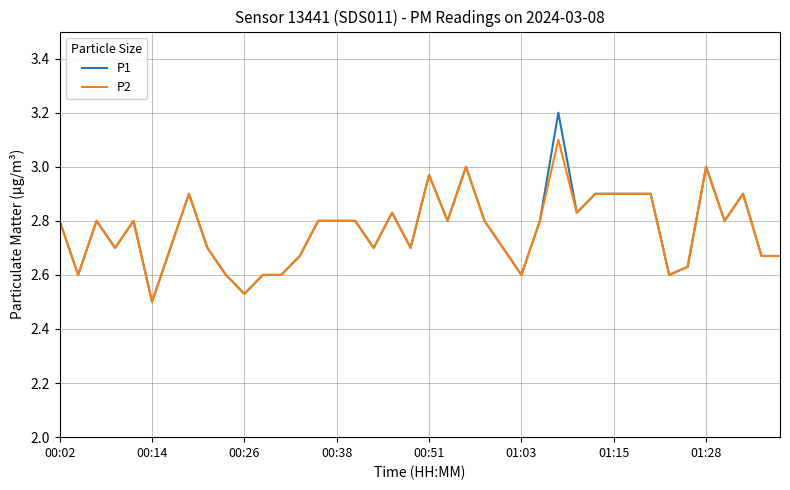

List the series in order of their peak value, lowest first.

P2, P1